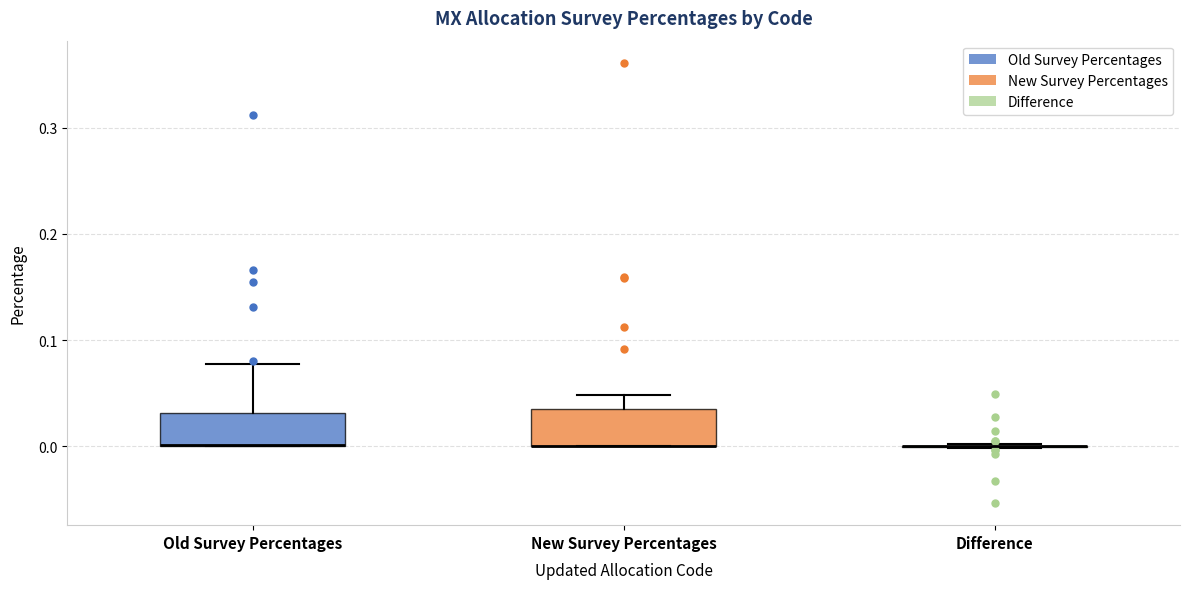

Reading left to right, read every box against the y-axis: the position of its median line, the range the box covers, and the ends of its whiskers. The values are not printed on the chart, so give them approximately, as read against the axis.

Old Survey Percentages: median 0.00 (drawn on the box's lower edge), box 0.00 to 0.03, whiskers 0.00 to 0.08
New Survey Percentages: median 0.00 (drawn on the box's lower edge), box 0.00 to 0.04, whiskers 0.00 to 0.05
Difference: box collapsed to a line at 0.00, whiskers 0.00 to 0.00